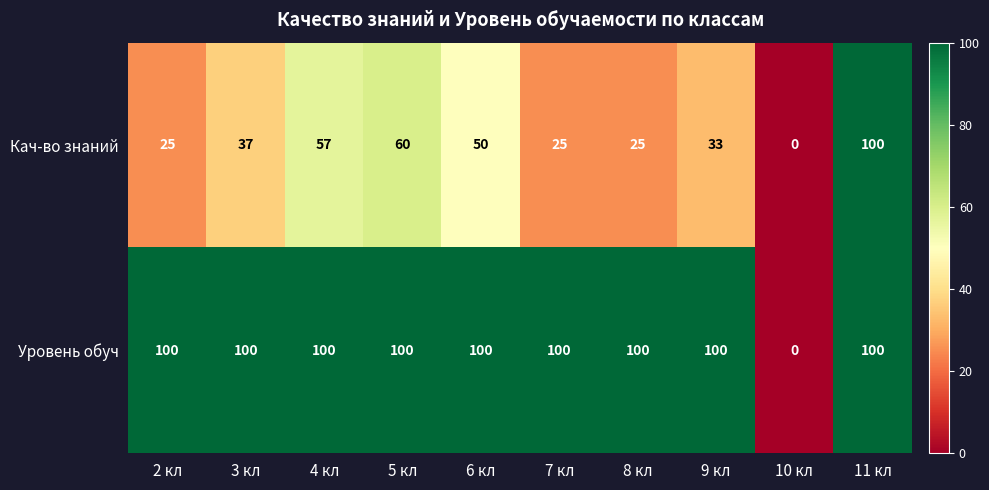

List the series in order of their overall mean, highest first.

Уровень обуч, Кач-во знаний